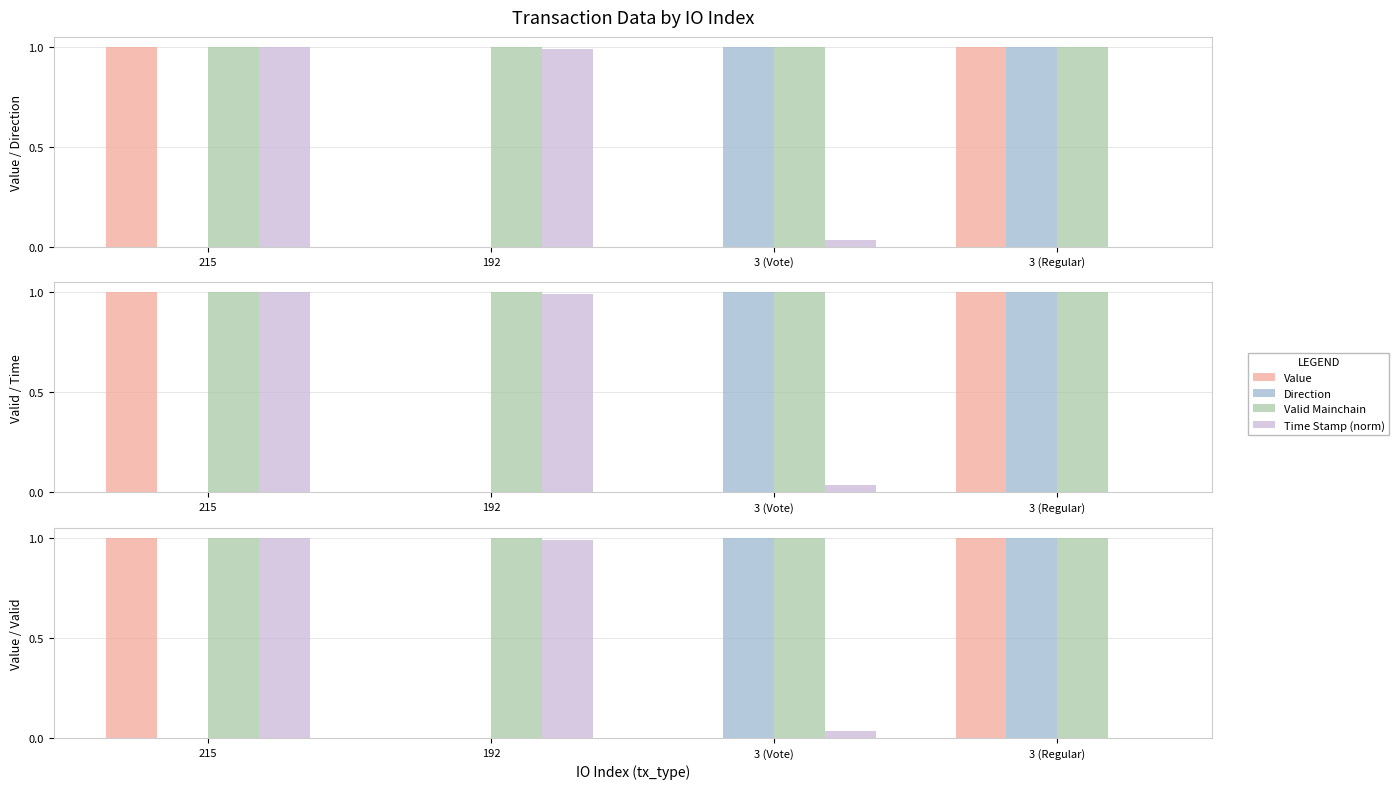

What is the total value across all series at 3 (Vote)?

2.0